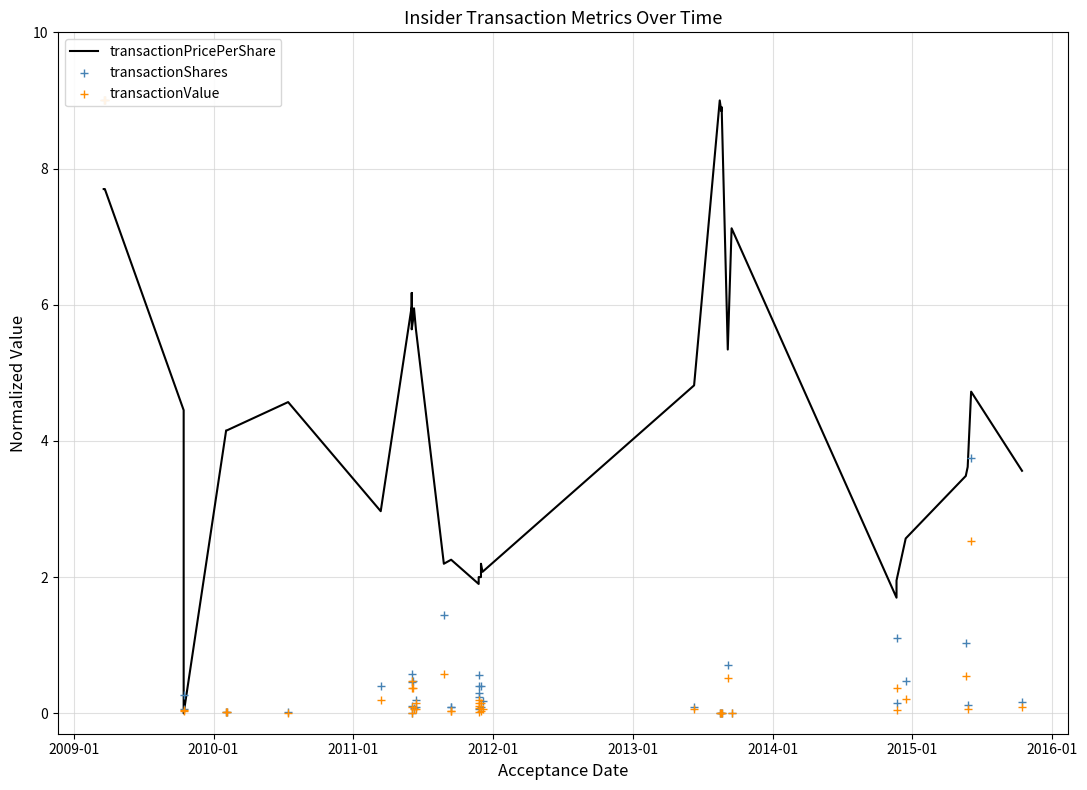

At how many categories does at least one series exceed 6?

7